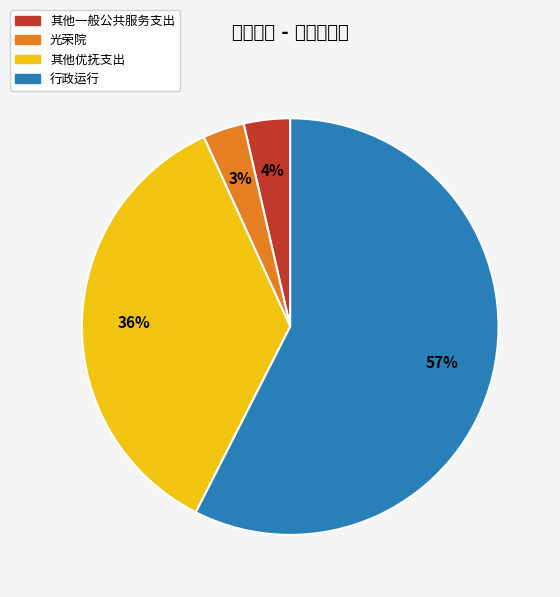

Which has a higher value, 其他一般公共服务支出 or 行政运行?

行政运行